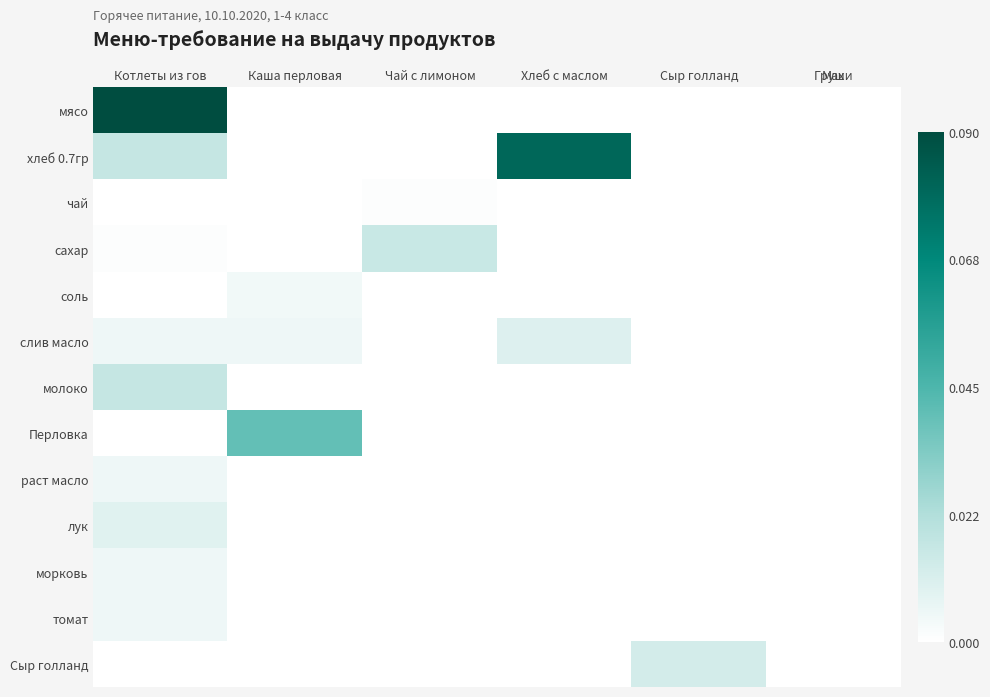

Which has a higher value, Чай с лимоном or Котлеты из гов?

Котлеты из гов